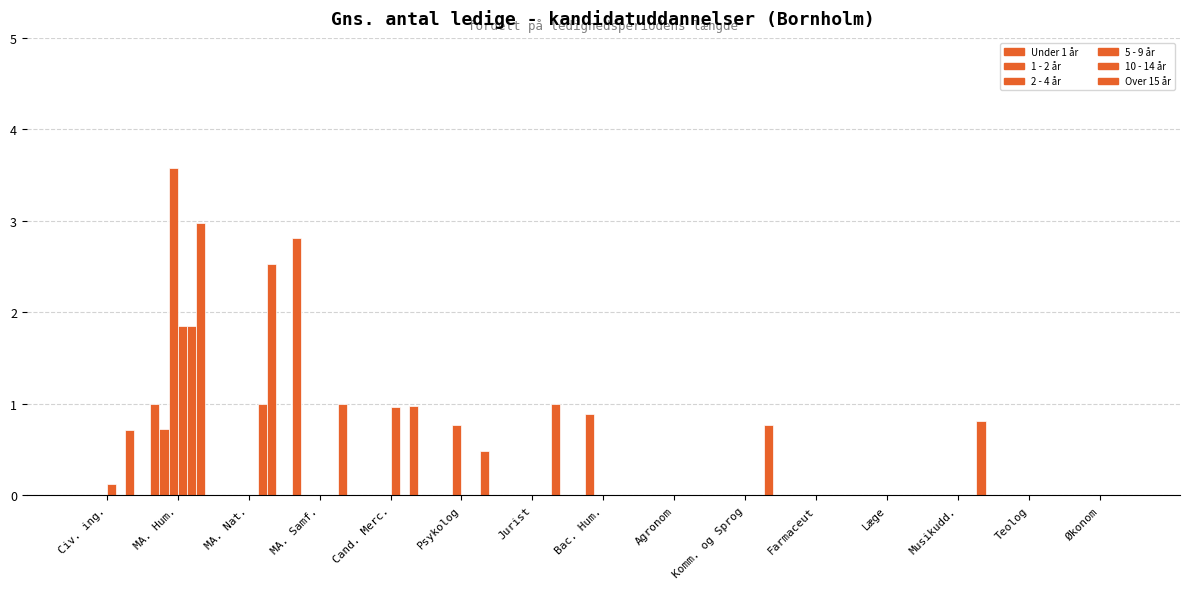

How many series are shown in this chart?

6